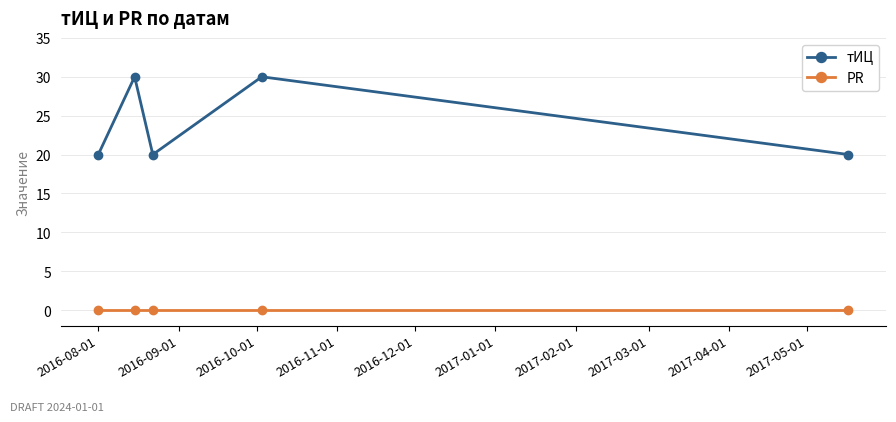

Which series has the widest spread of values?

тИЦ